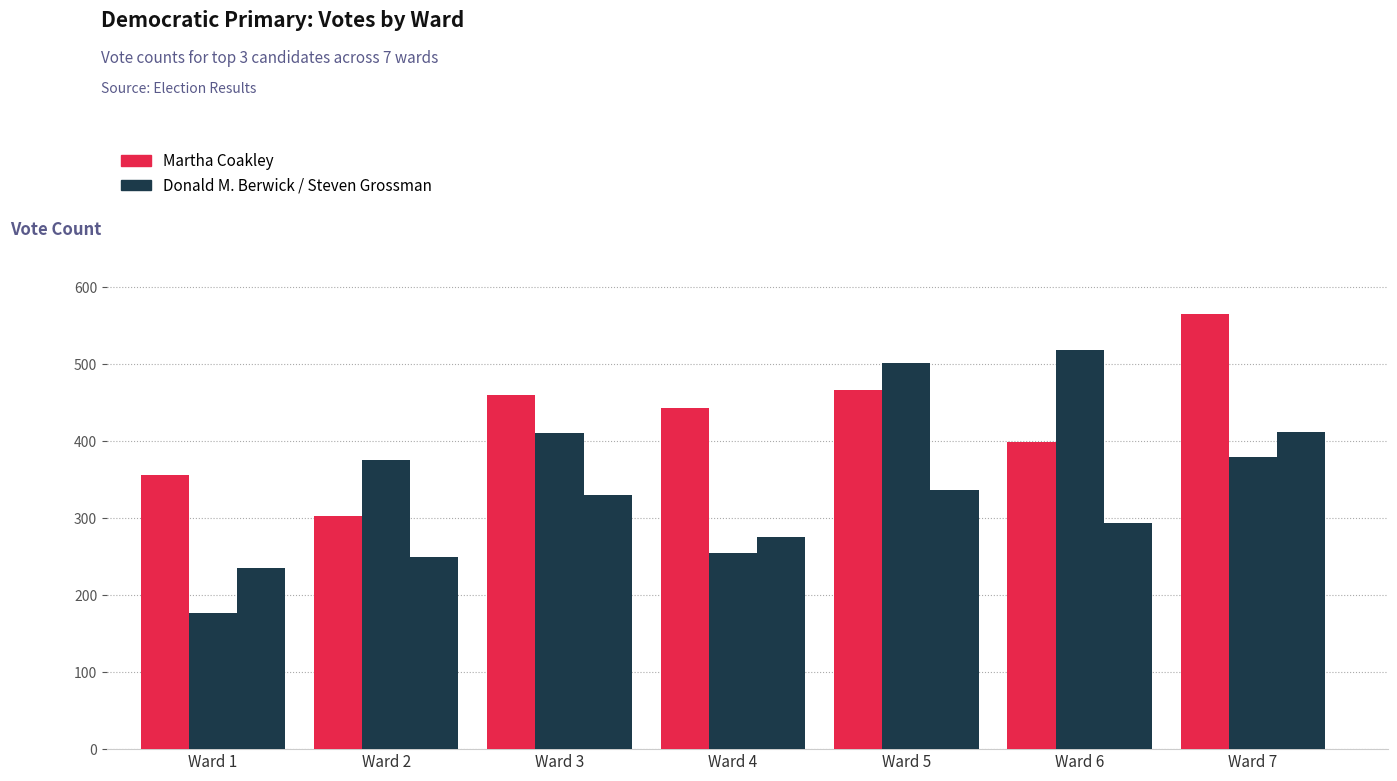

How many bars are there in each group?

3